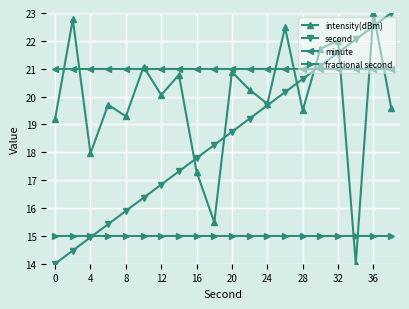

What is the lowest value of the intensity(dBm) series?

14.0